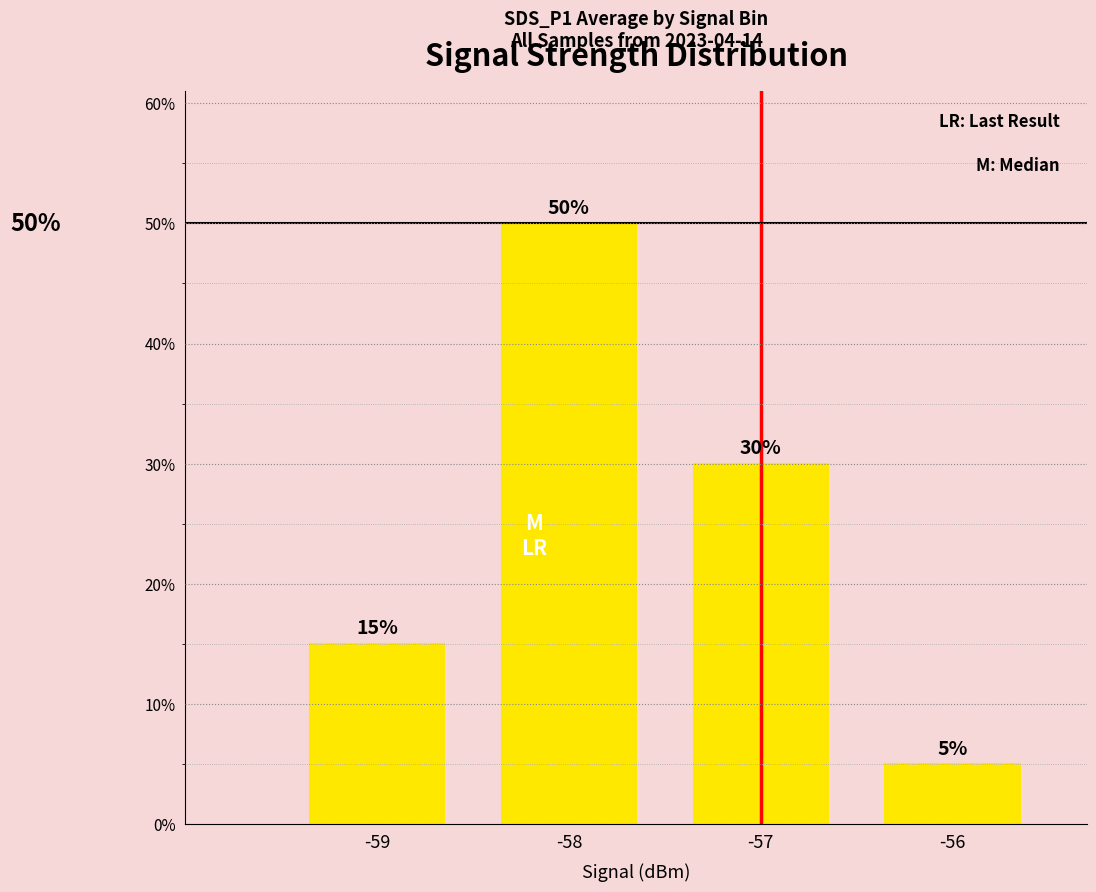

List the labels in order of value, largest first.

-58, -57, -59, -56